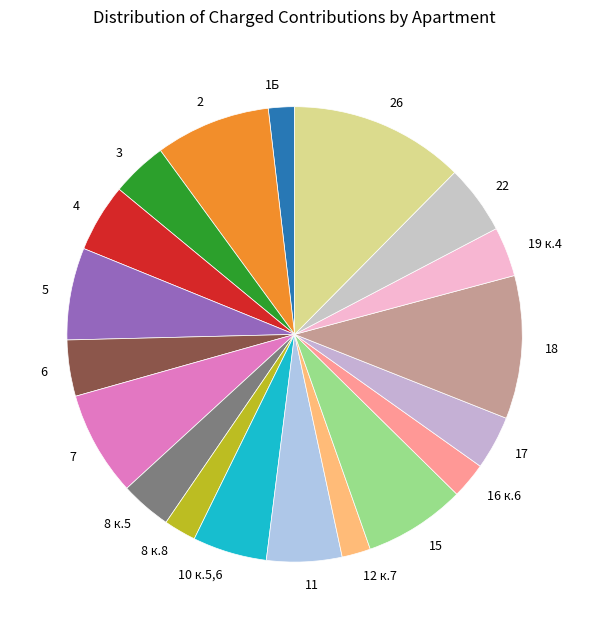

Which slice is the largest?

26